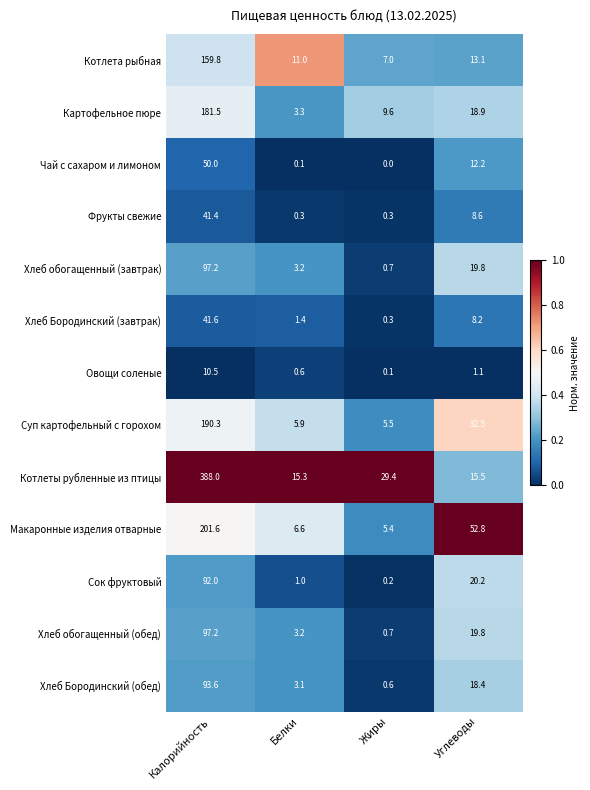

What value does the Фрукты свежие series have at Калорийность?

41.4